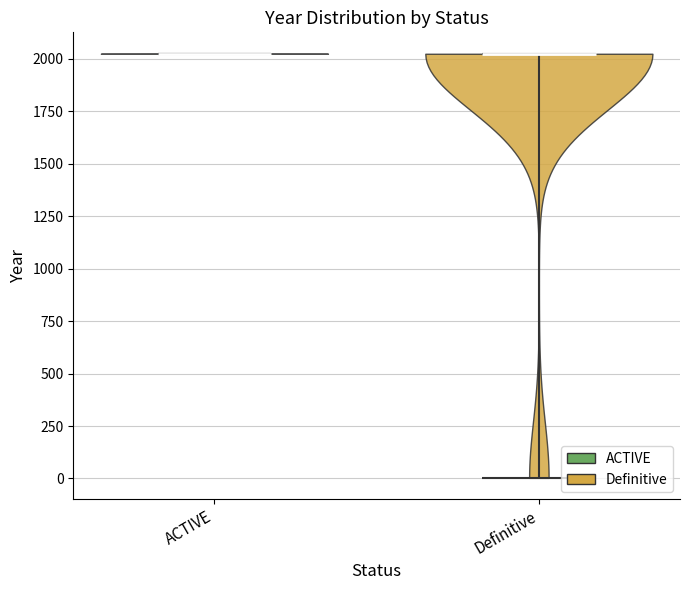

Reading left to right, read every violin against the y-axis: where its median line is, and the lowest and highest points it reaches. The values are not printed on the chart, so give them approximately, as read against the axis.

ACTIVE: median line 2000, lowest point 2000, highest point 2050
Definitive: median line 2000, lowest point 0, highest point 2000